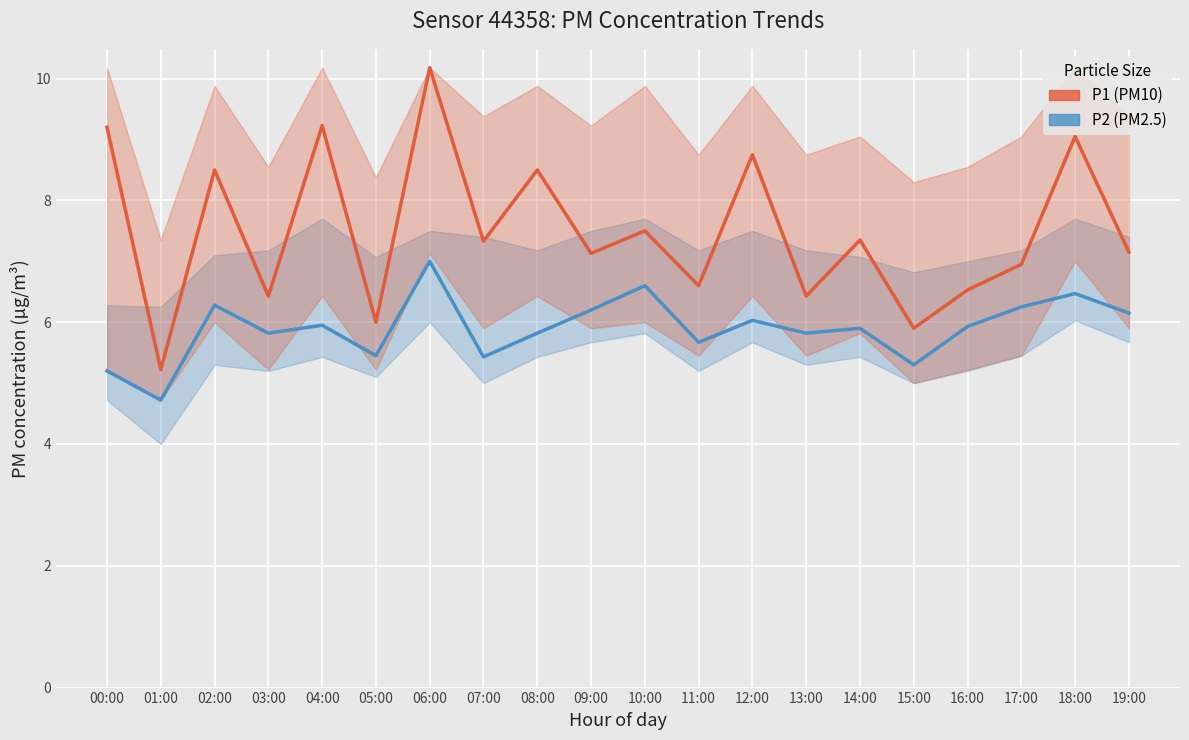

Where is the first local minimum for P2 (PM2.5)?

01:00